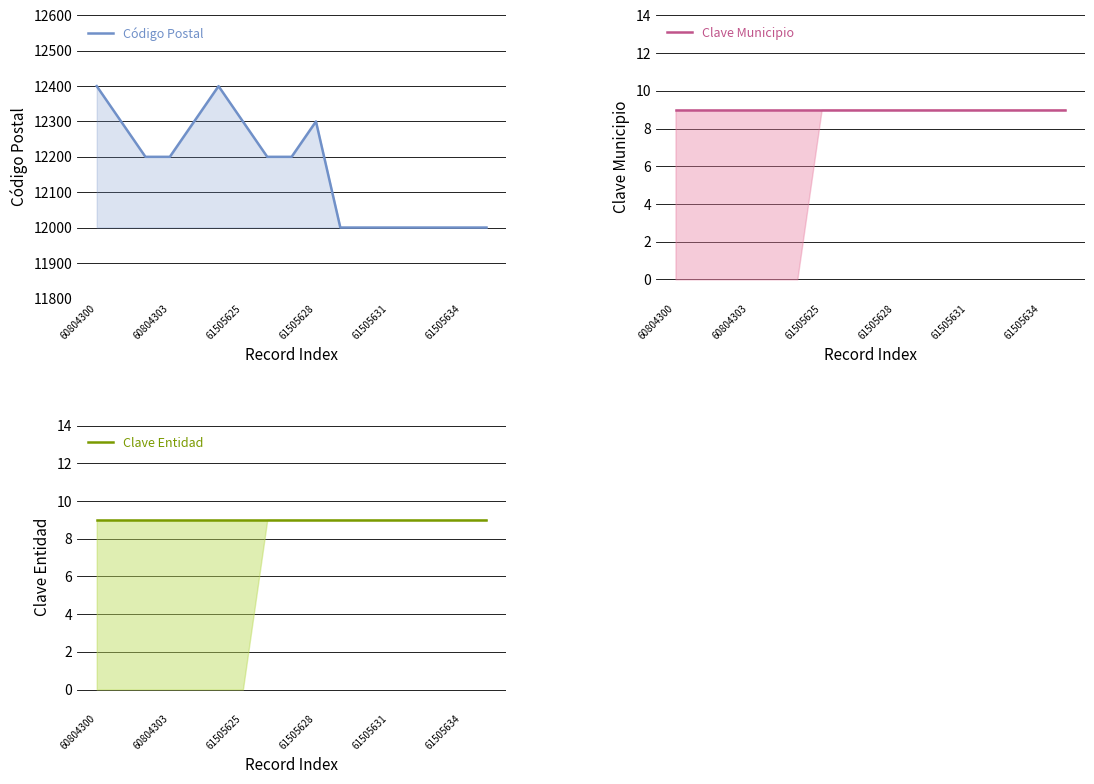

What is the difference between the maximum and second lowest values in the Código Postal series?

400